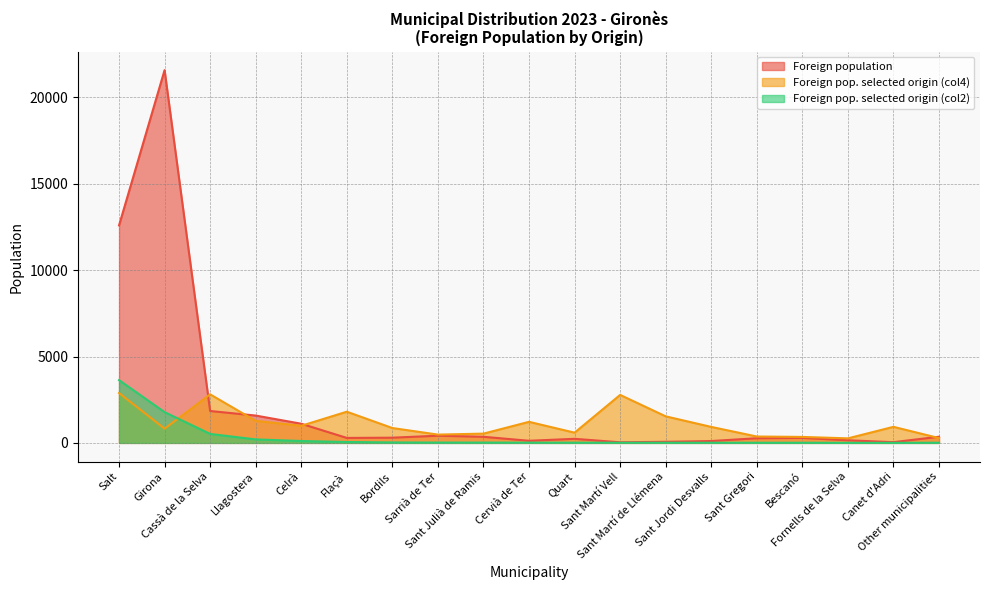

How many data points in Foreign pop. selected origin (col2) are less than 15?

9